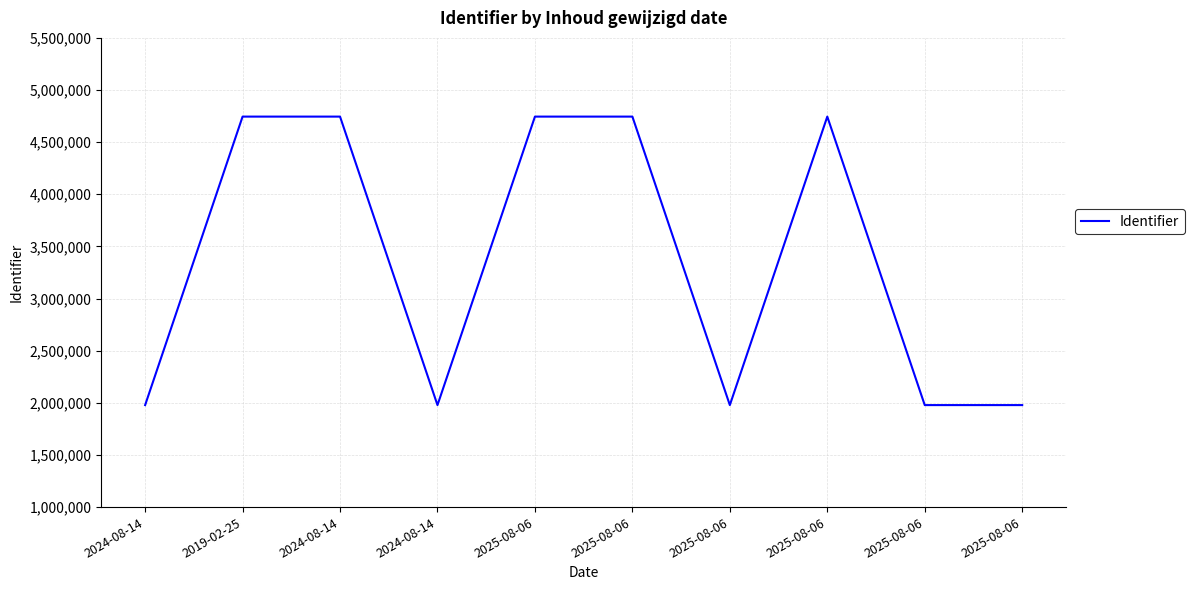

Does the chart display data point markers on the line(s)?

No